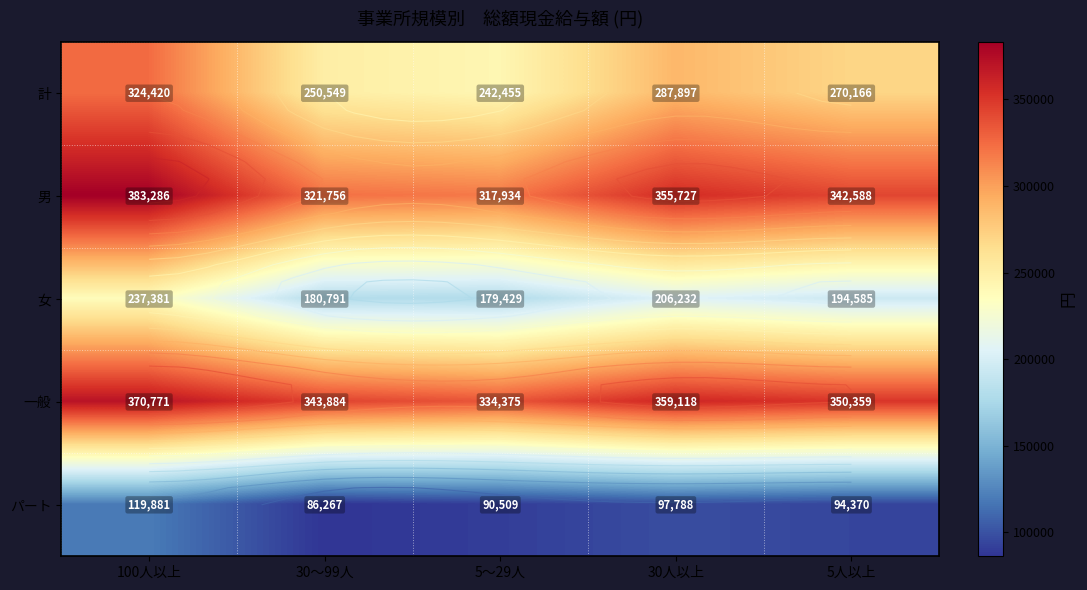

What is the difference between the パート values at 100人以上 and 30人以上?

22093